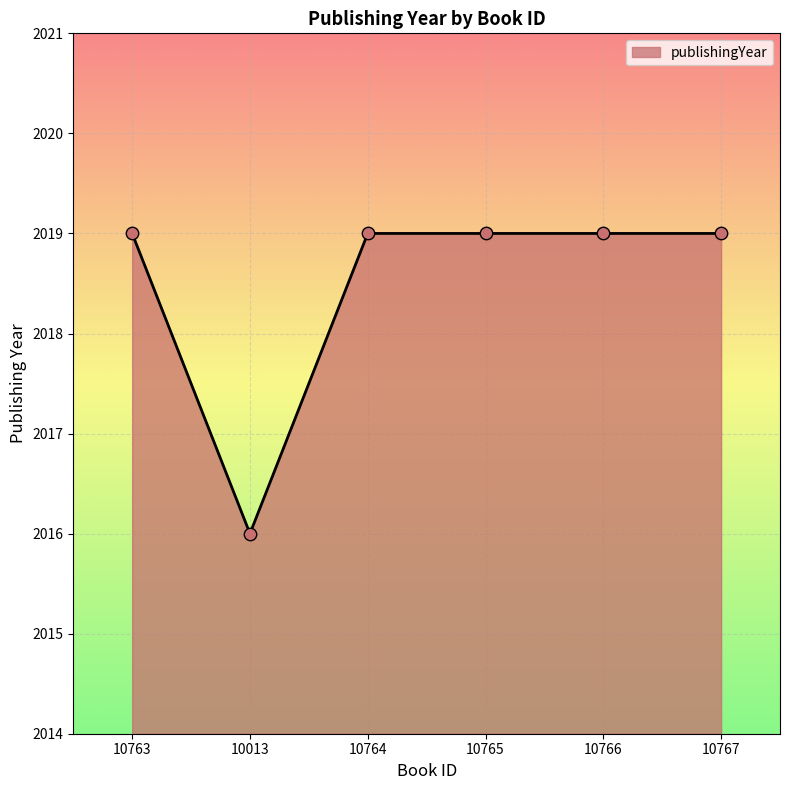

Approximately how many times larger is the value at 10764 compared to 10763?

1.0